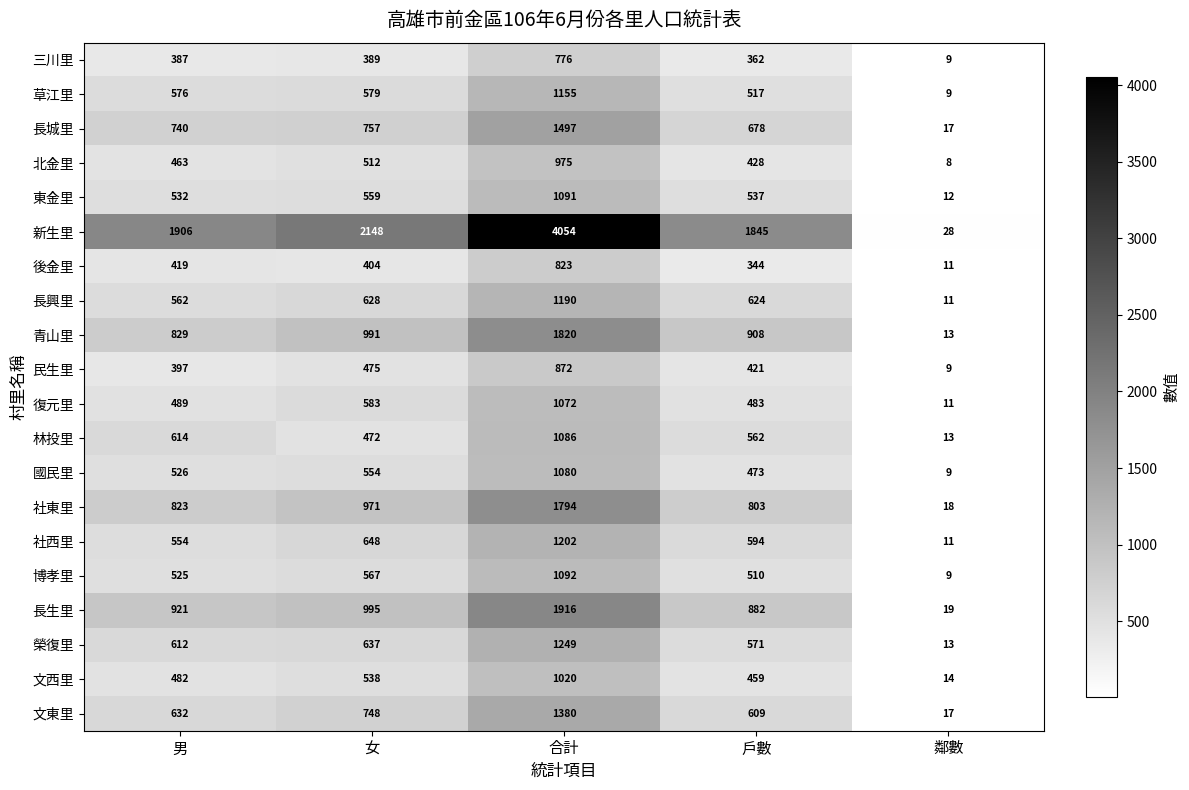

How many distinct data groups are displayed?

20